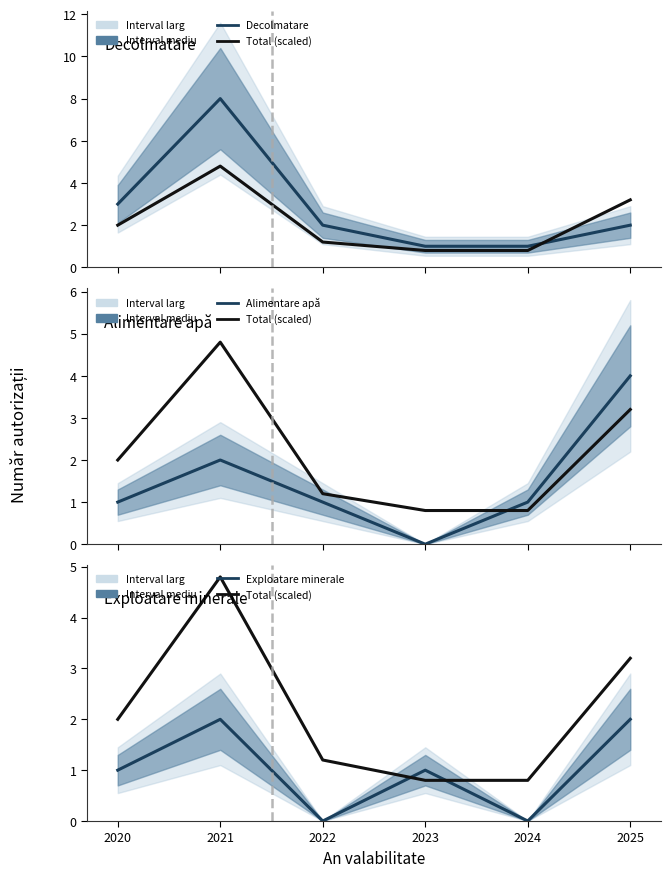

True or false: Alimentare apă has a value of 4.0 at 2025.

True